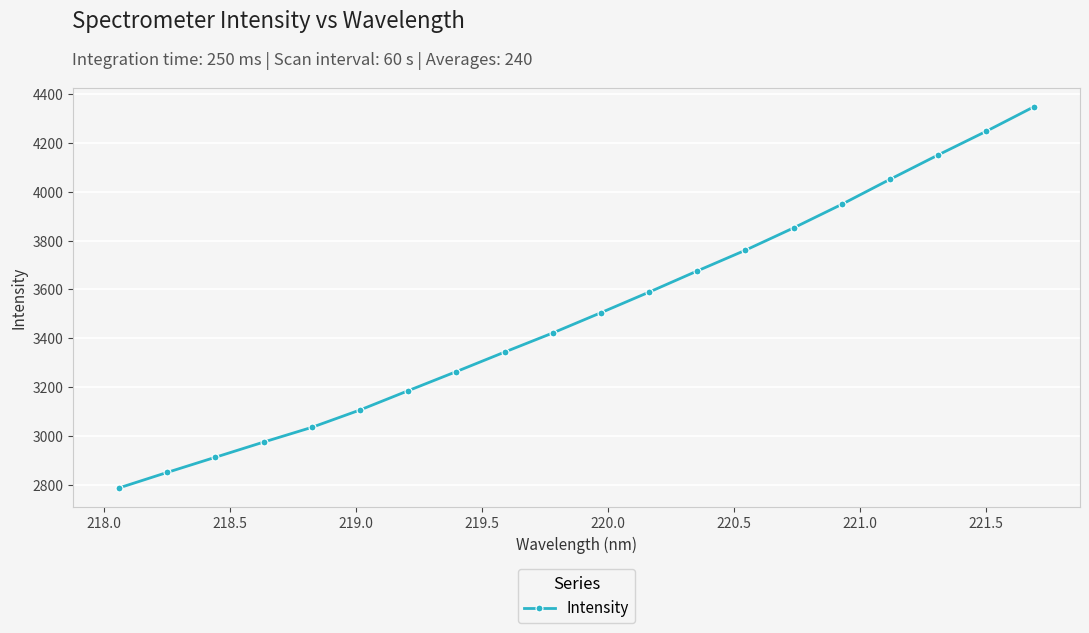

True or false: the data has more than 1 interior local peaks.

False